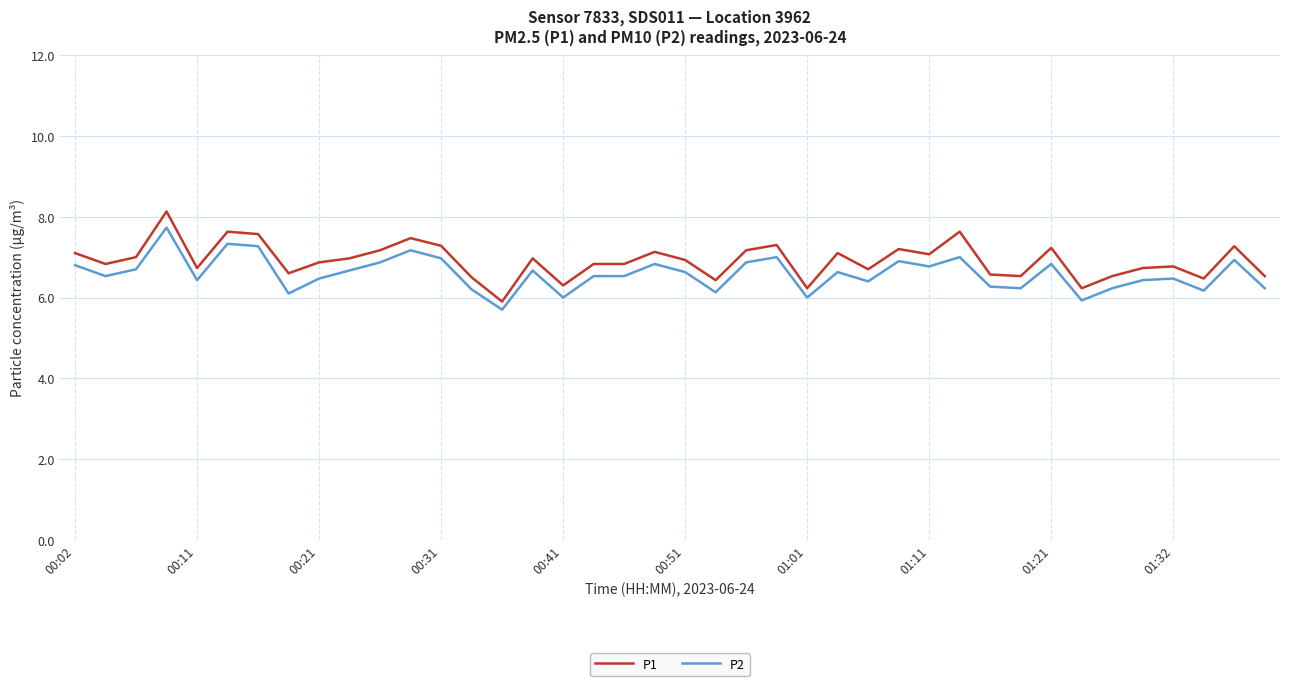

What is the minimum value for P1?

5.9